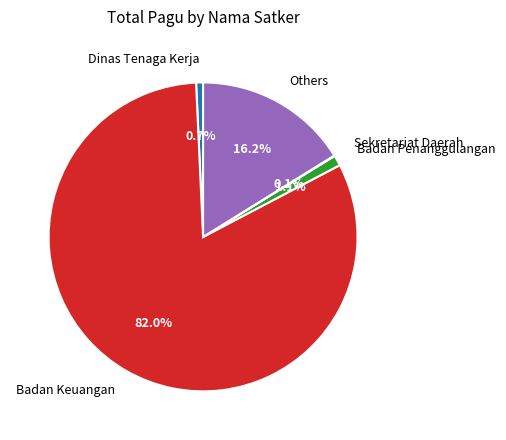

Is there any slice that represents more than half of the pie?

Yes